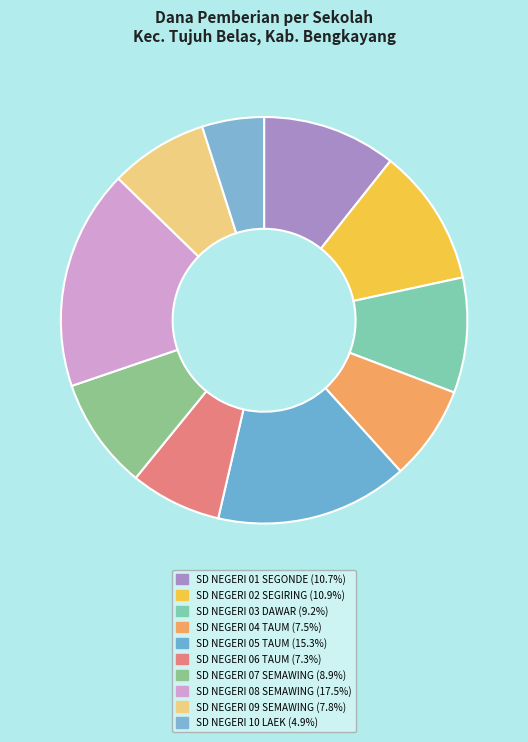

Do SD NEGERI 07 SEMAWING and SD NEGERI 03 DAWAR together represent more than half of the pie?

No